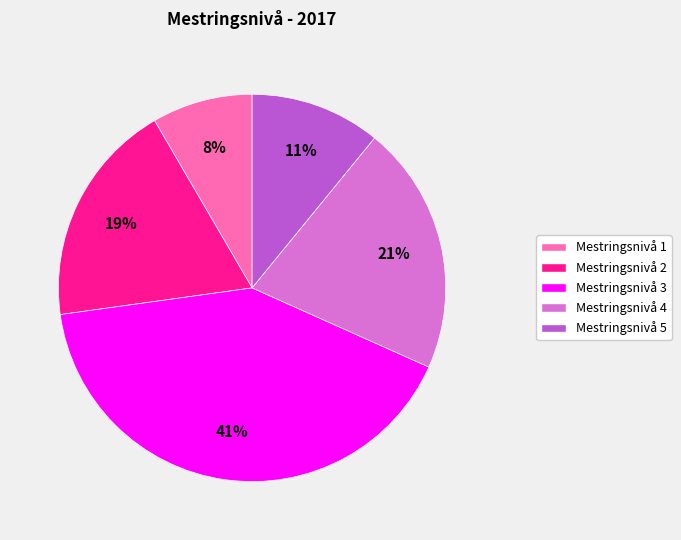

Does Mestringsnivå 1 represent more than half of the total?

No